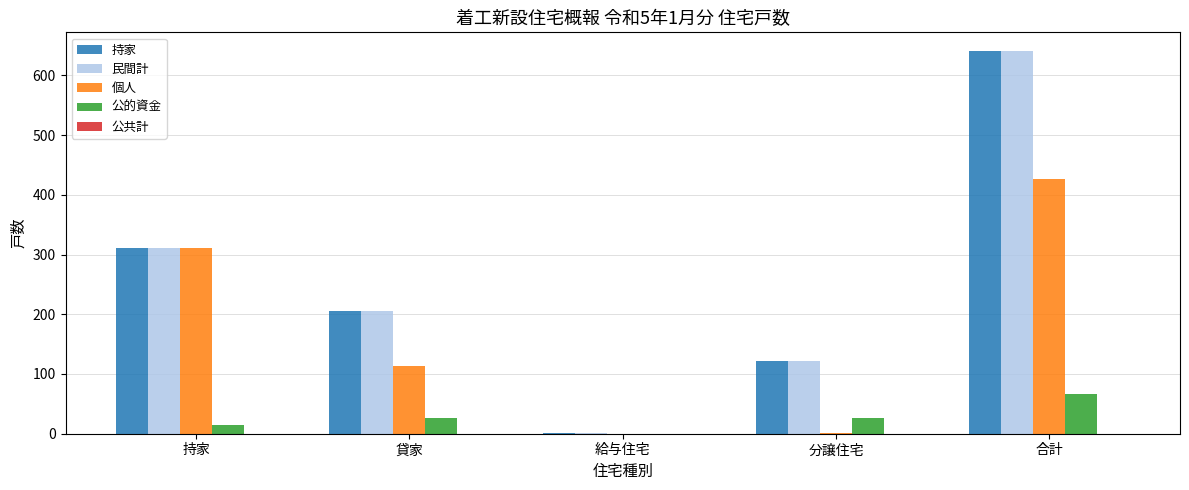

The 民間計 series shows 1 at 給与住宅. True or false?

True